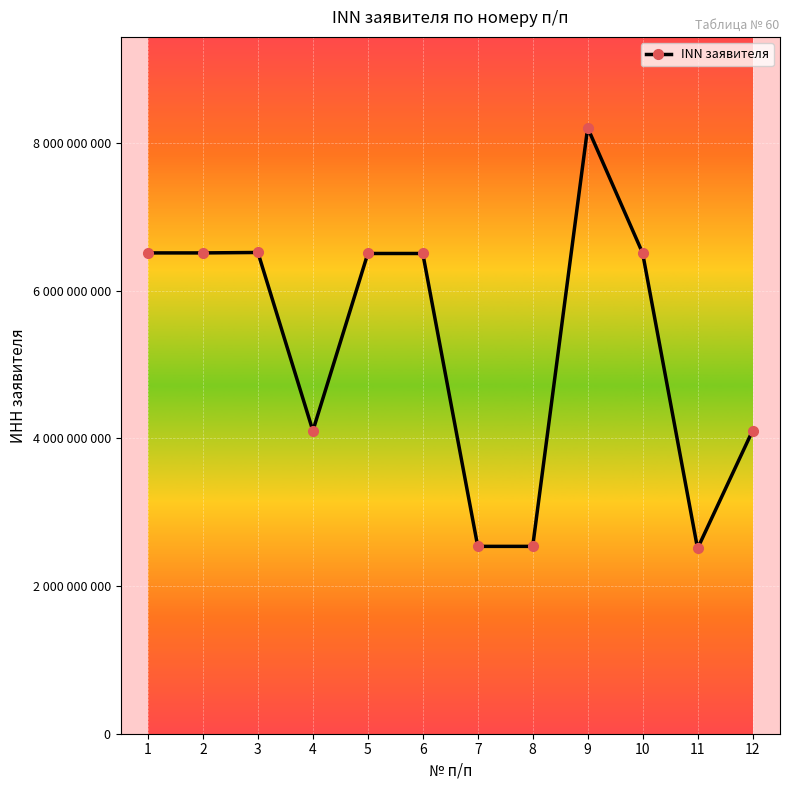

Reading left to right, list all the values displayed in this chart.

1=6509006140	2=6509005281	3=6515002391	4=4101138370	5=6501221019	6=6501237700	7=2536319339	8=2536319113	9=8203002819	10=6507005529	11=2508007948	12=4101016808